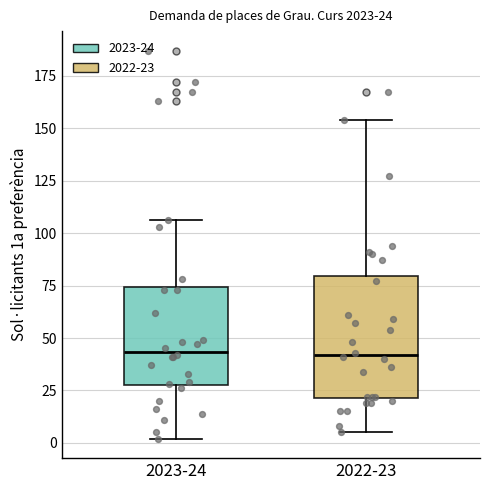

Which box is the tallest, from its lower edge to its upper edge?

2022-23